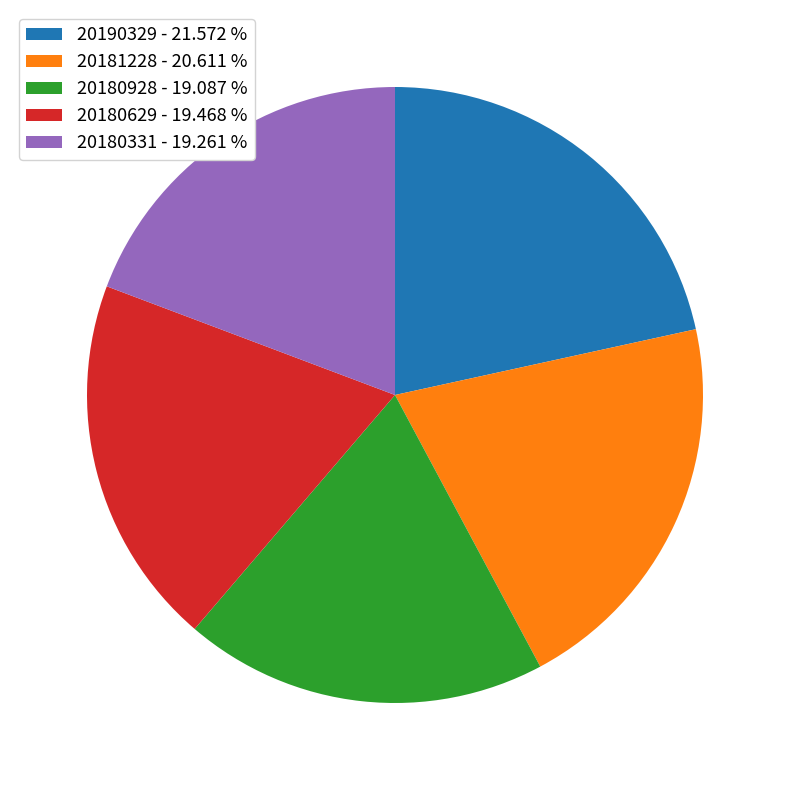

Combined, do 20181228 - 20.611 % and 20180331 - 19.261 % account for over 50%?

No